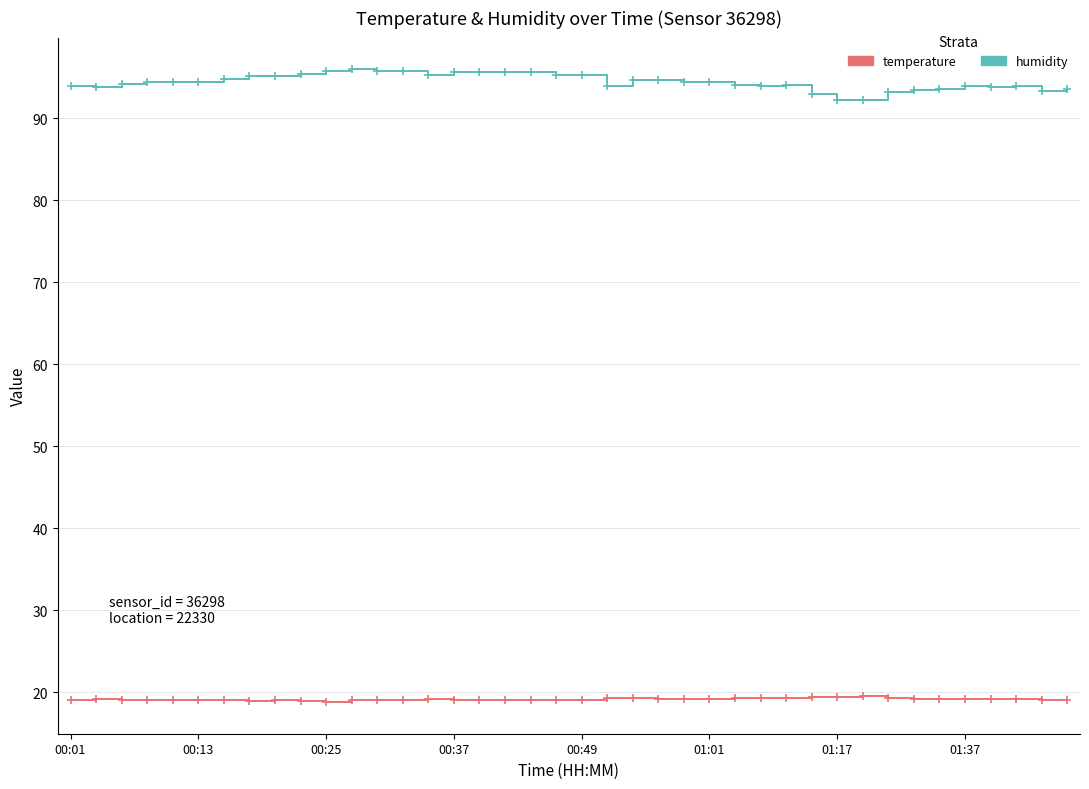

Which series has the widest spread of values?

humidity